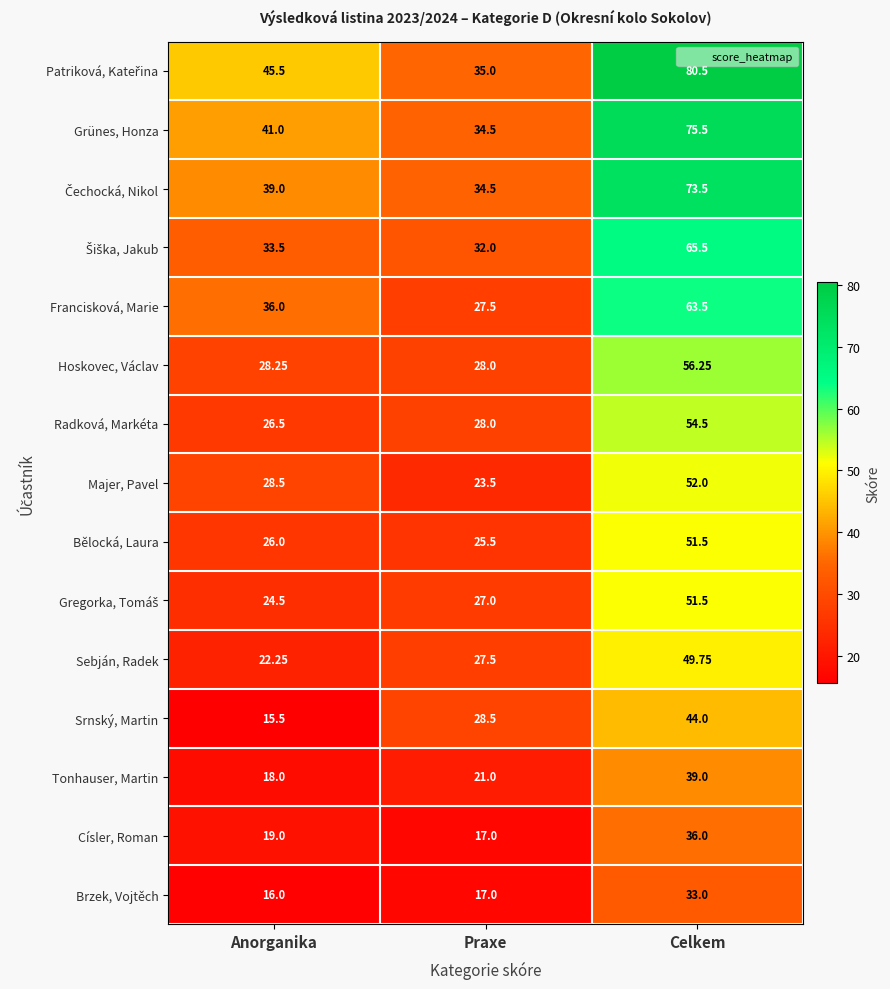

At how many categories does at least one series exceed 23?

3